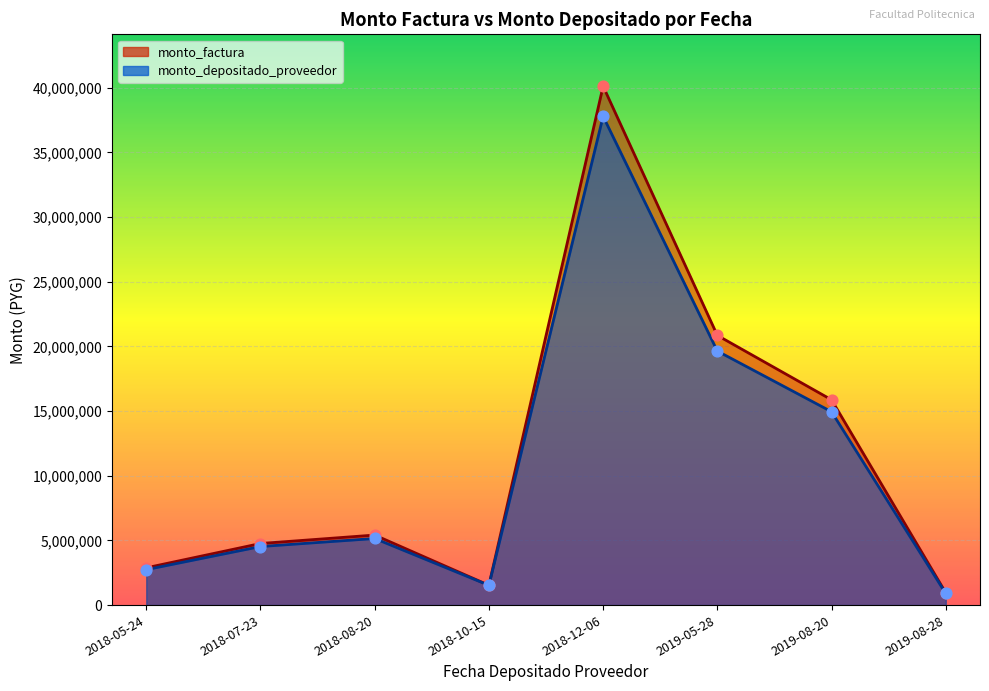

At how many categories does at least one series exceed 25384183?

1